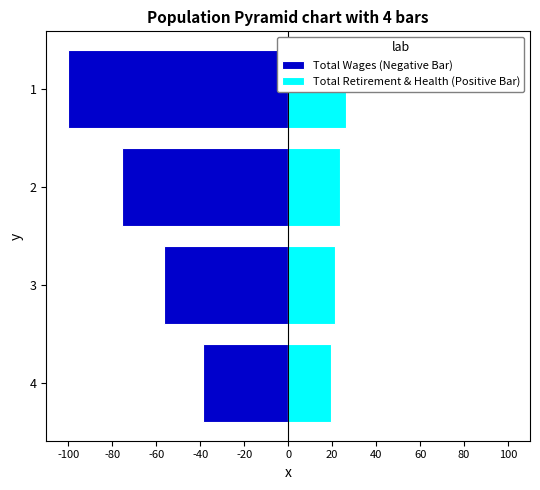

How many data points in Total Wages (Negative Bar) are above -56?

1